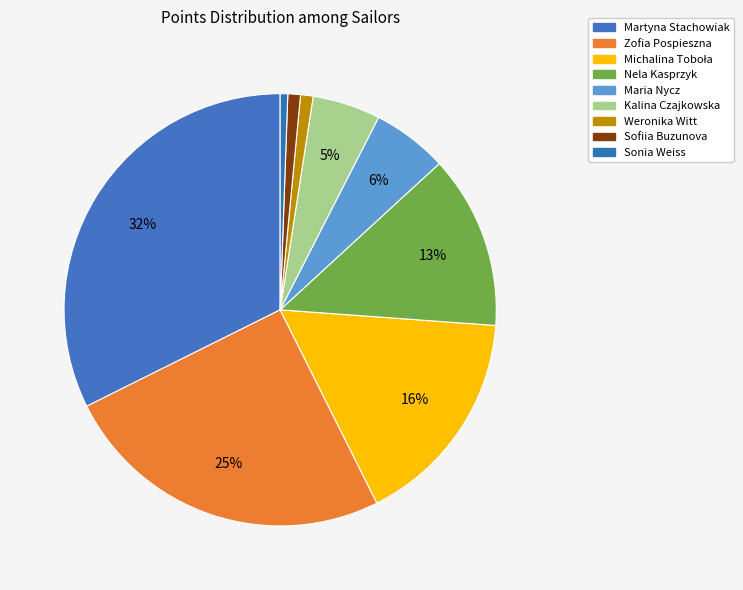

Count the number of slices in the pie.

9